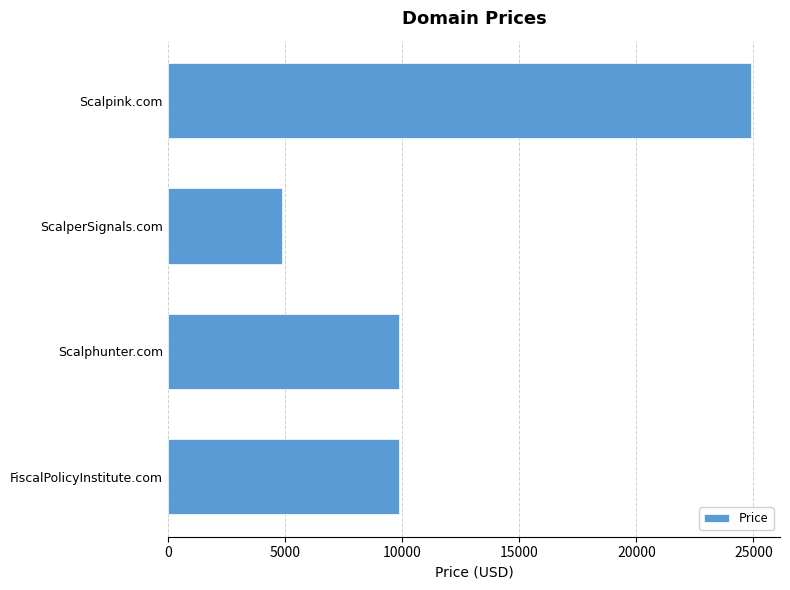

Is it true that the value at Scalphunter.com is 9888?

True